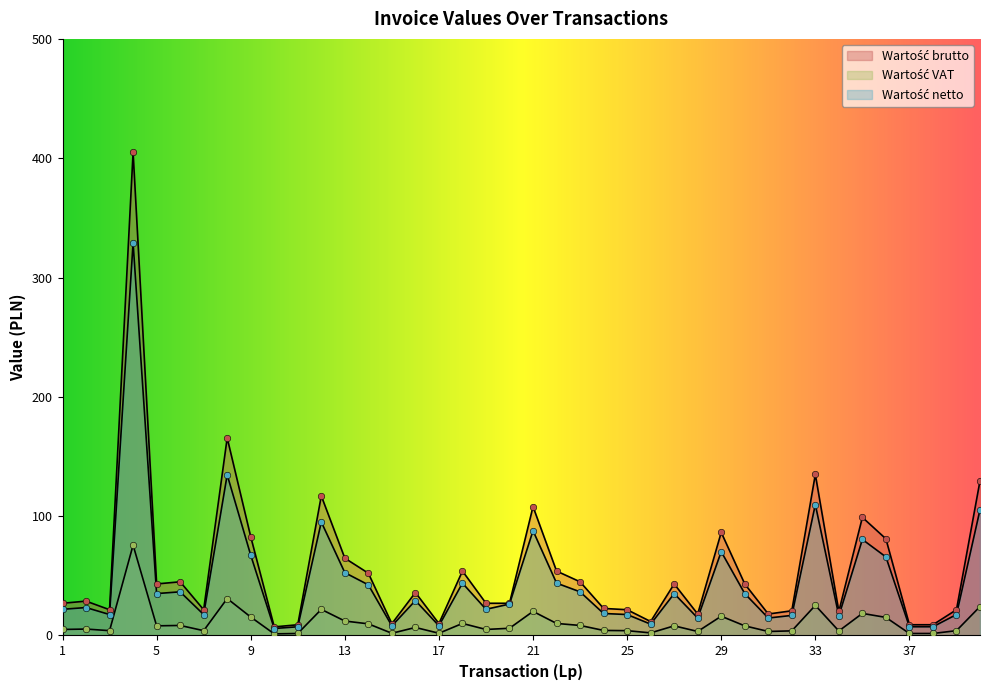

Which series contains the highest Y value?

Wartość brutto